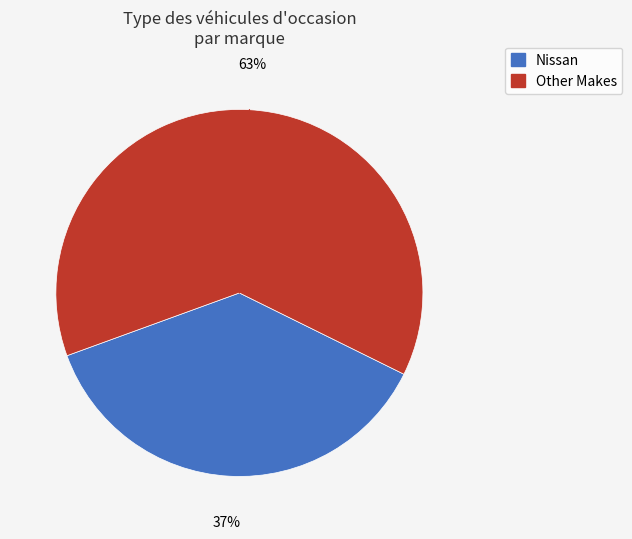

Count the number of slices in the pie.

2